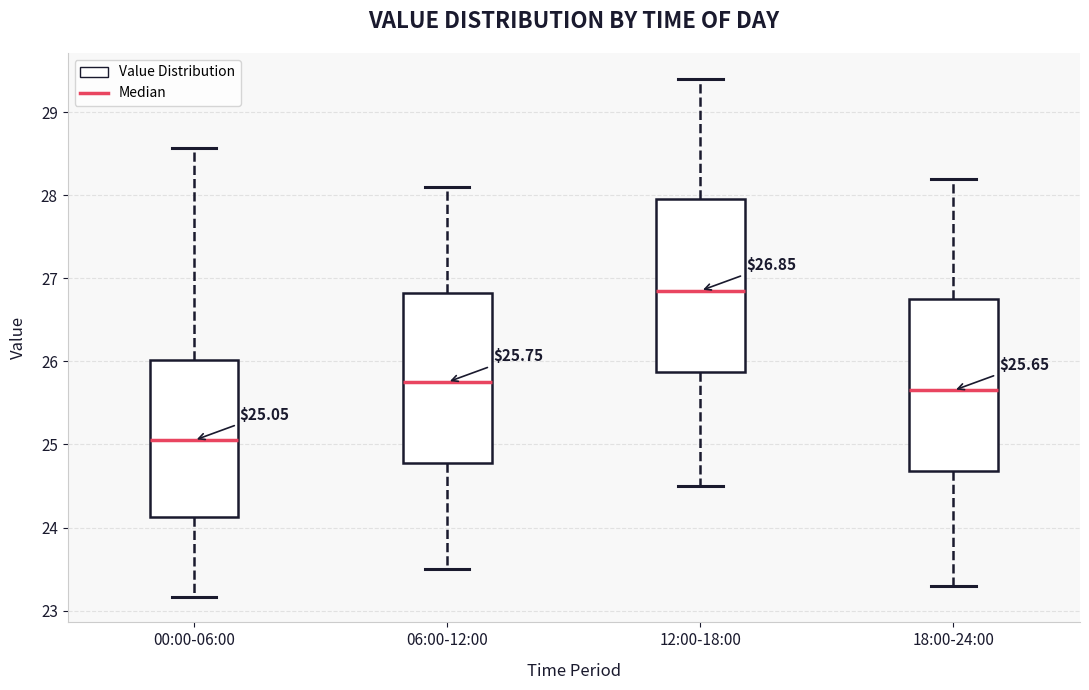

Which box's median line is the highest?

12:00-18:00